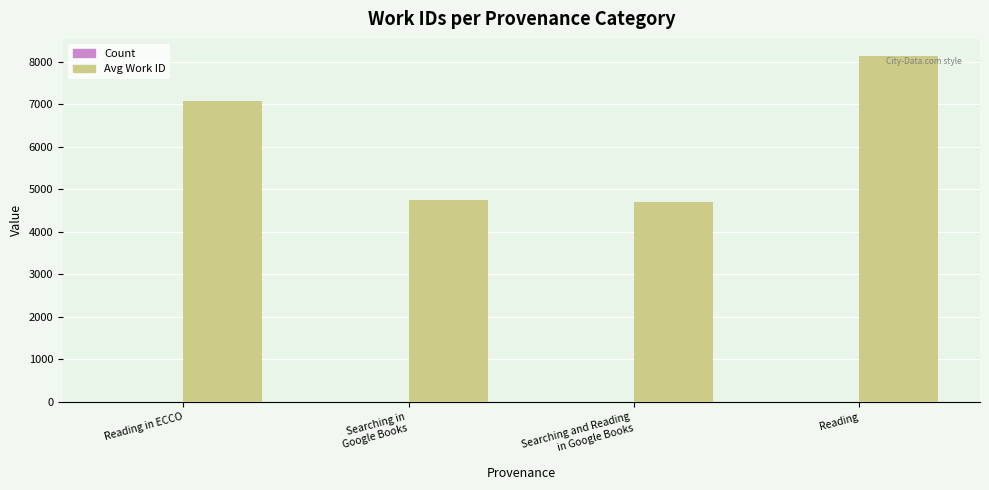

What is the total value across all series at Reading?

8129